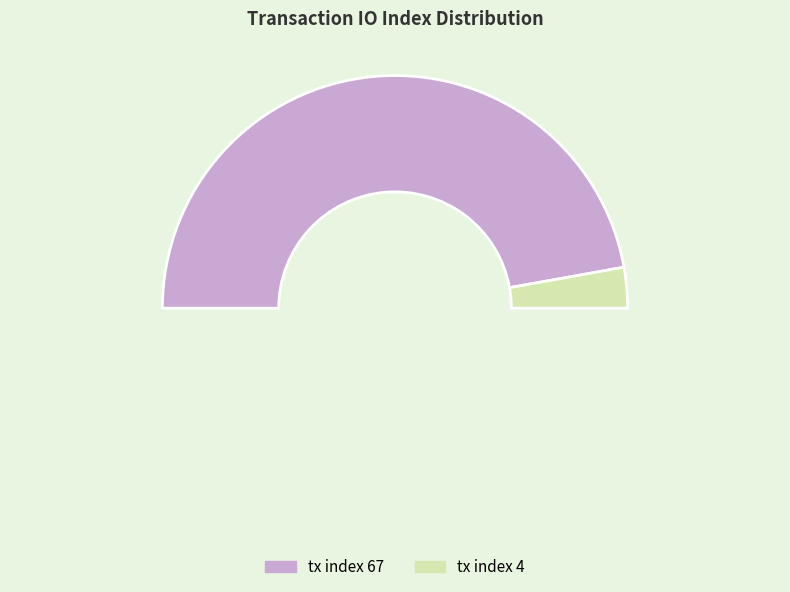

To the nearest percent, what is the average slice percentage?

50%